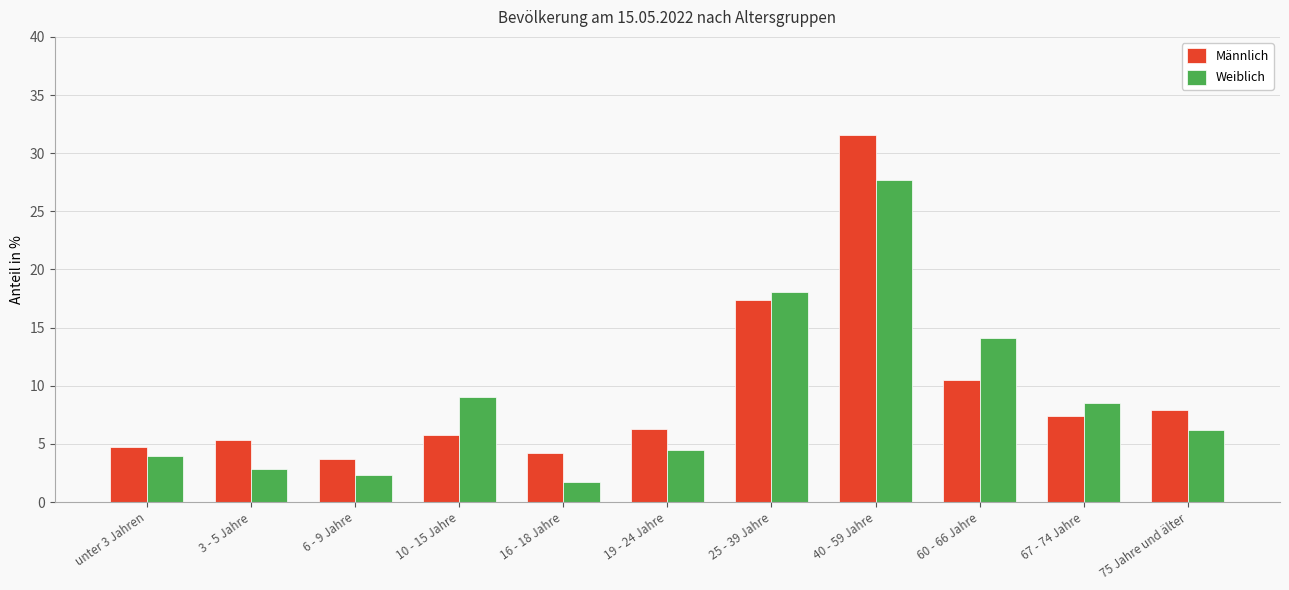

Which label corresponds to the smallest value in the chart?

16 - 18 Jahre